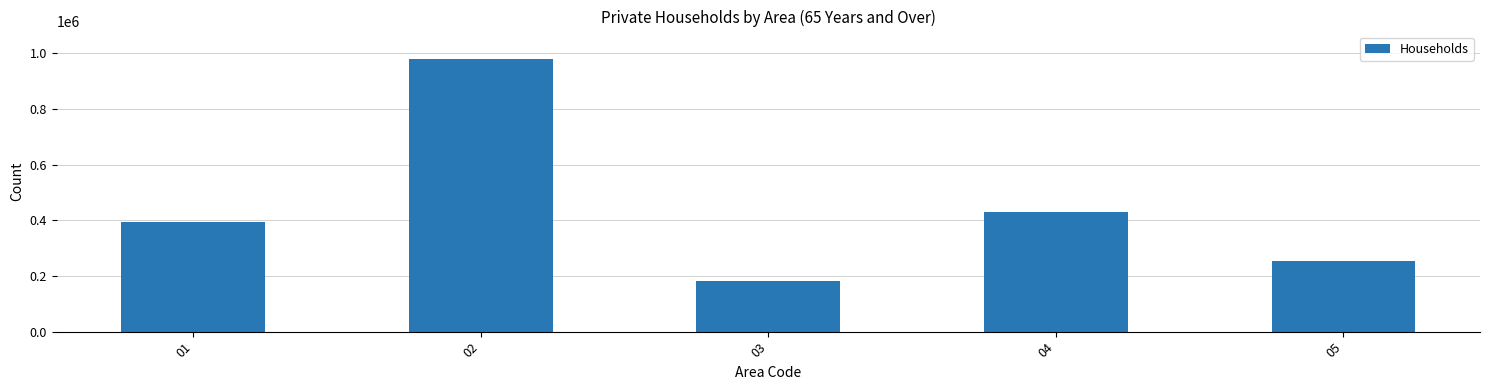

What is the change in value from 03 to 04?

+250011